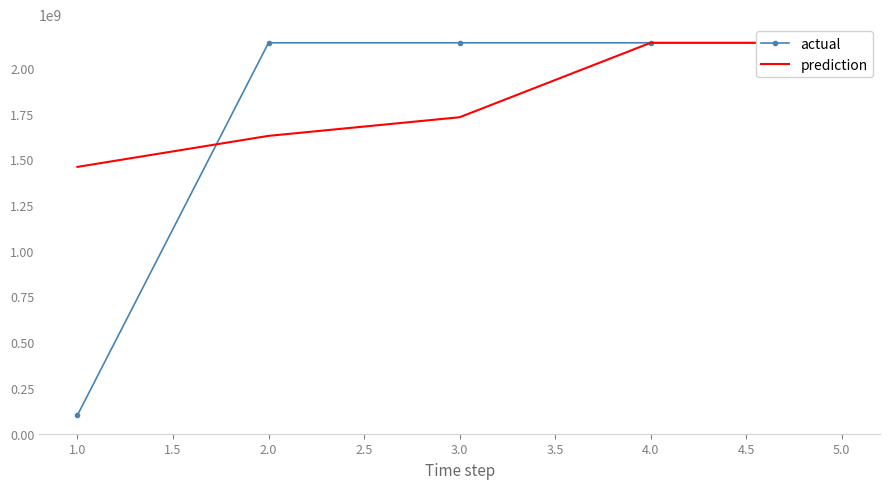

Which series has the largest total across all categories?

prediction